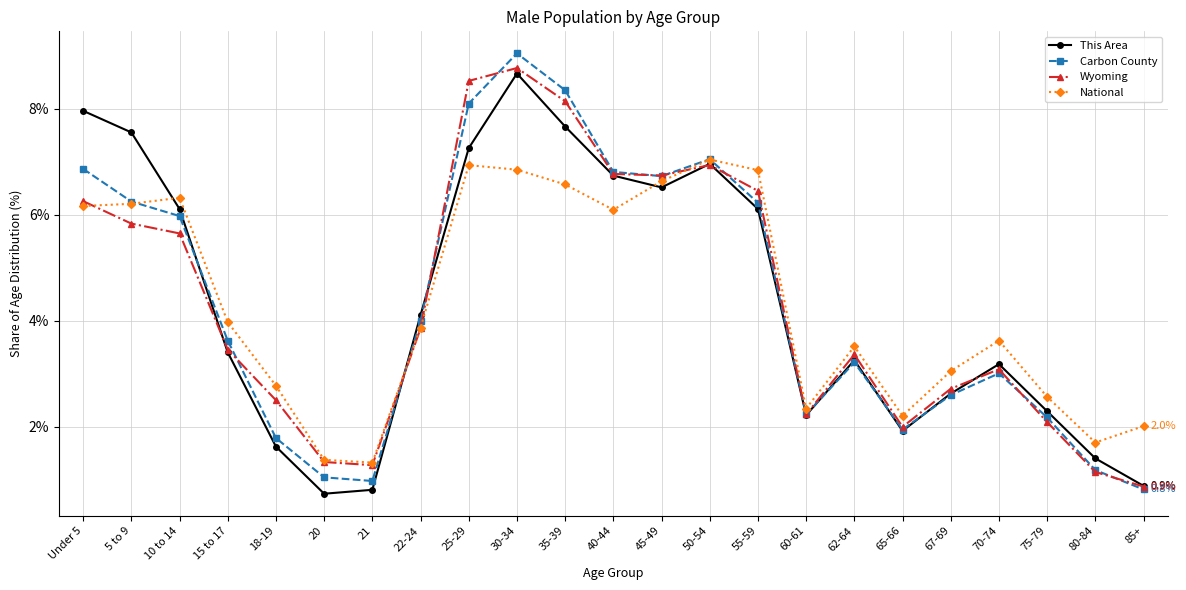

What position from the left is 35-39?

11